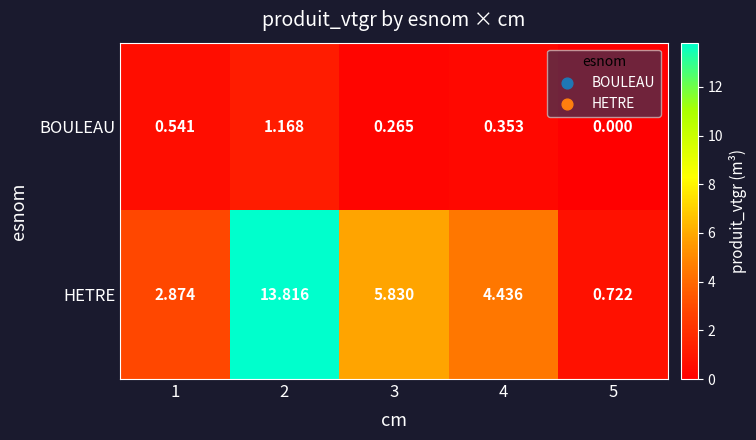

Which series has the largest total across all categories?

HETRE